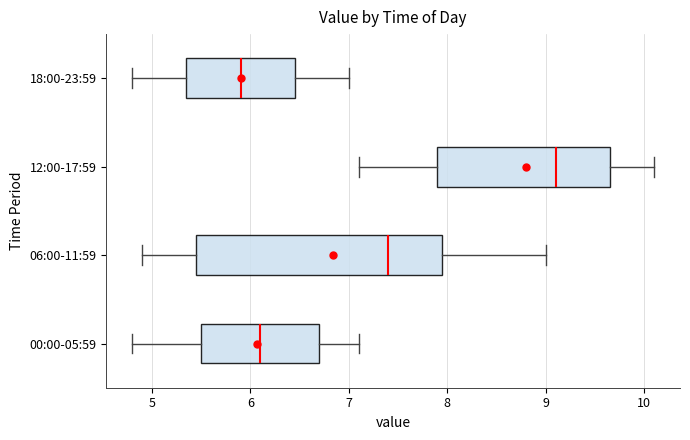

Which box has the furthest to the left median line?

18:00-23:59